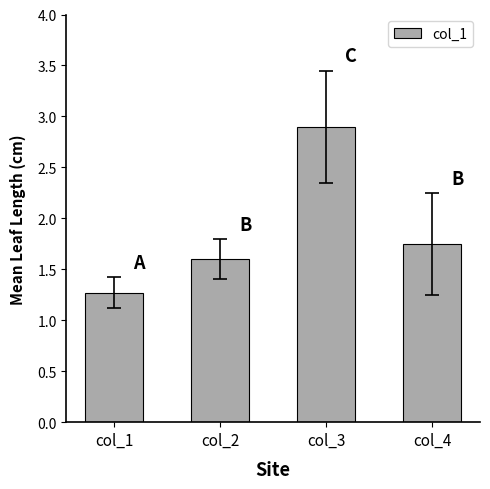

Which has a higher value, col_2 or col_3?

col_3